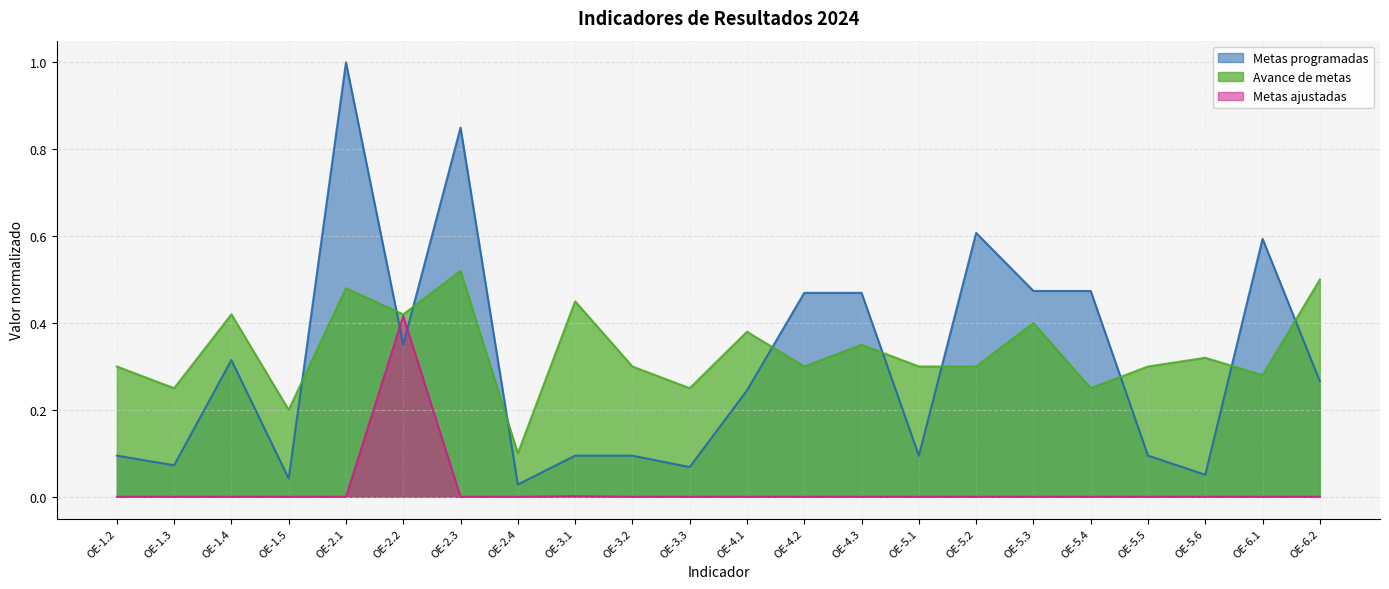

At how many categories does at least one series exceed 0?

22